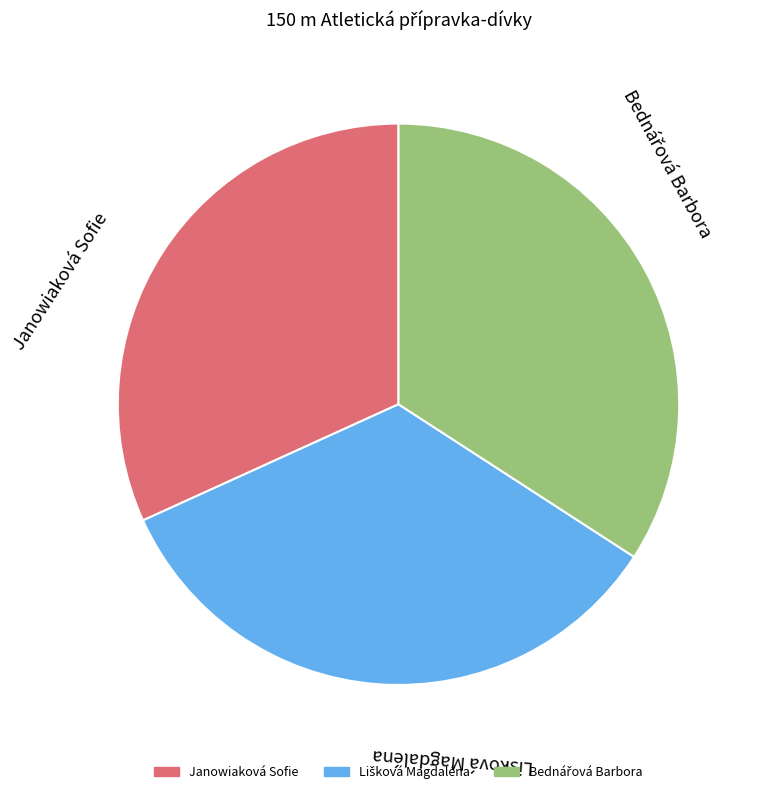

How many slices are in this pie chart?

3